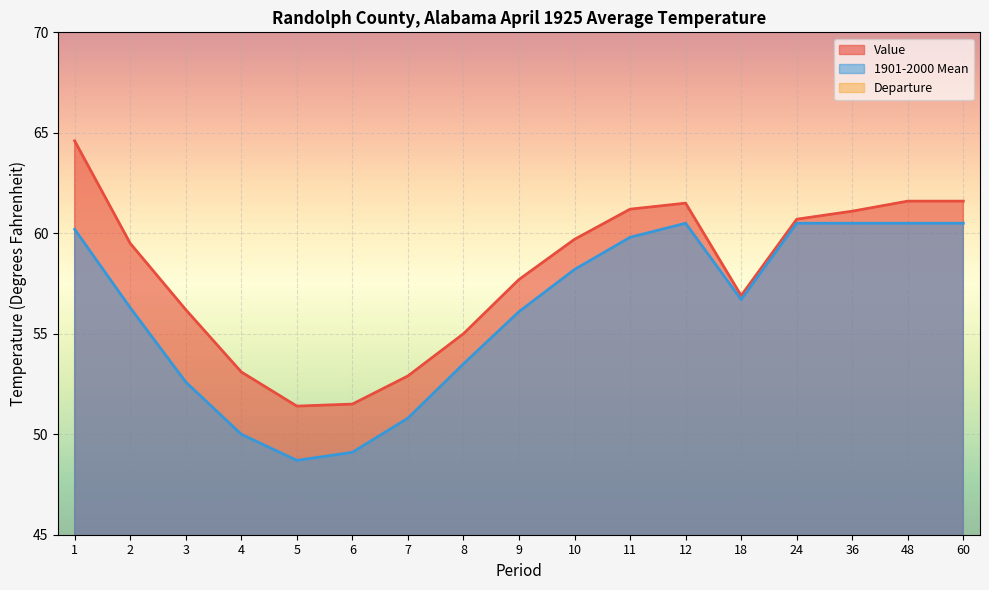

True or false: 1901-2000 Mean and Value cross at least once.

False